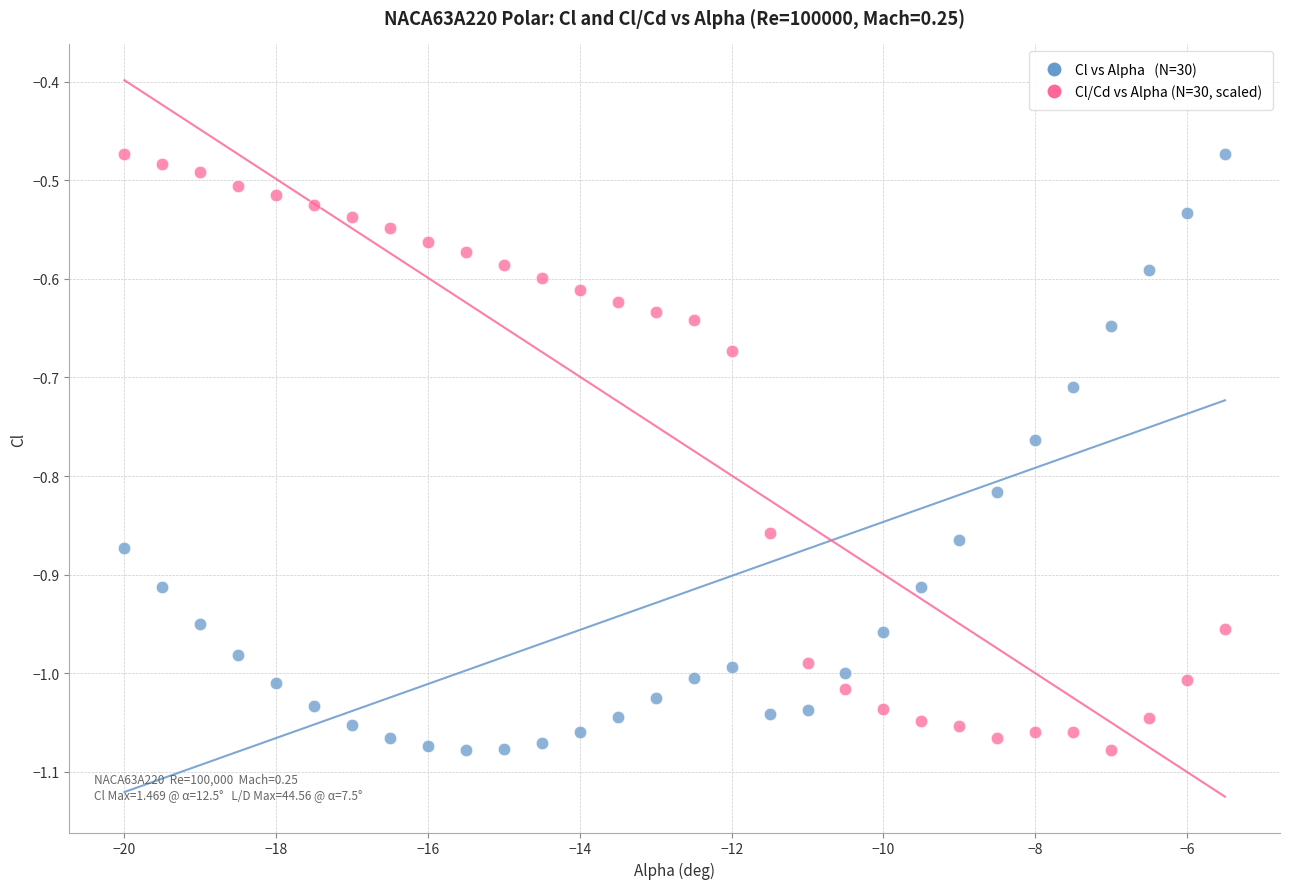

Across all data points, what is the range of X values (max minus min)?

14.5